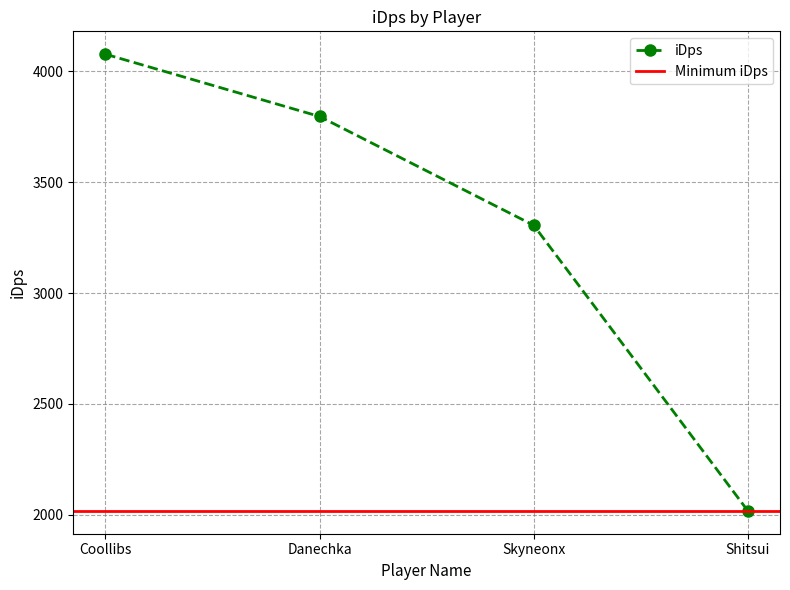

At which category does the chart reach its peak across all series?

Coollibs